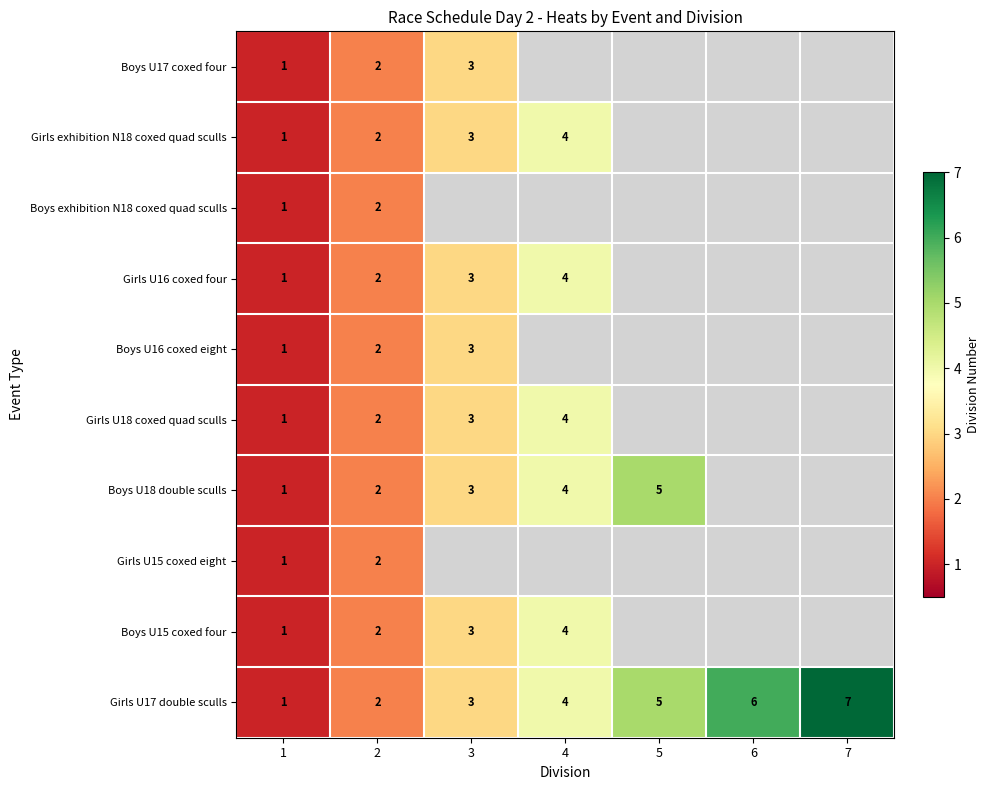

The Girls exhibition N18 coxed quad sculls series shows 2 at 4. True or false?

False